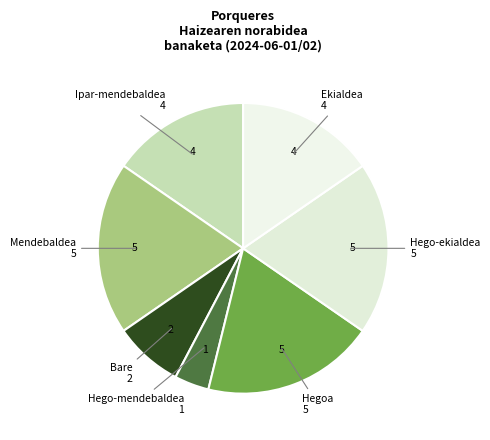

Approximately how many times larger is the value at Hego-ekialdea compared to Hegoa?

1.0